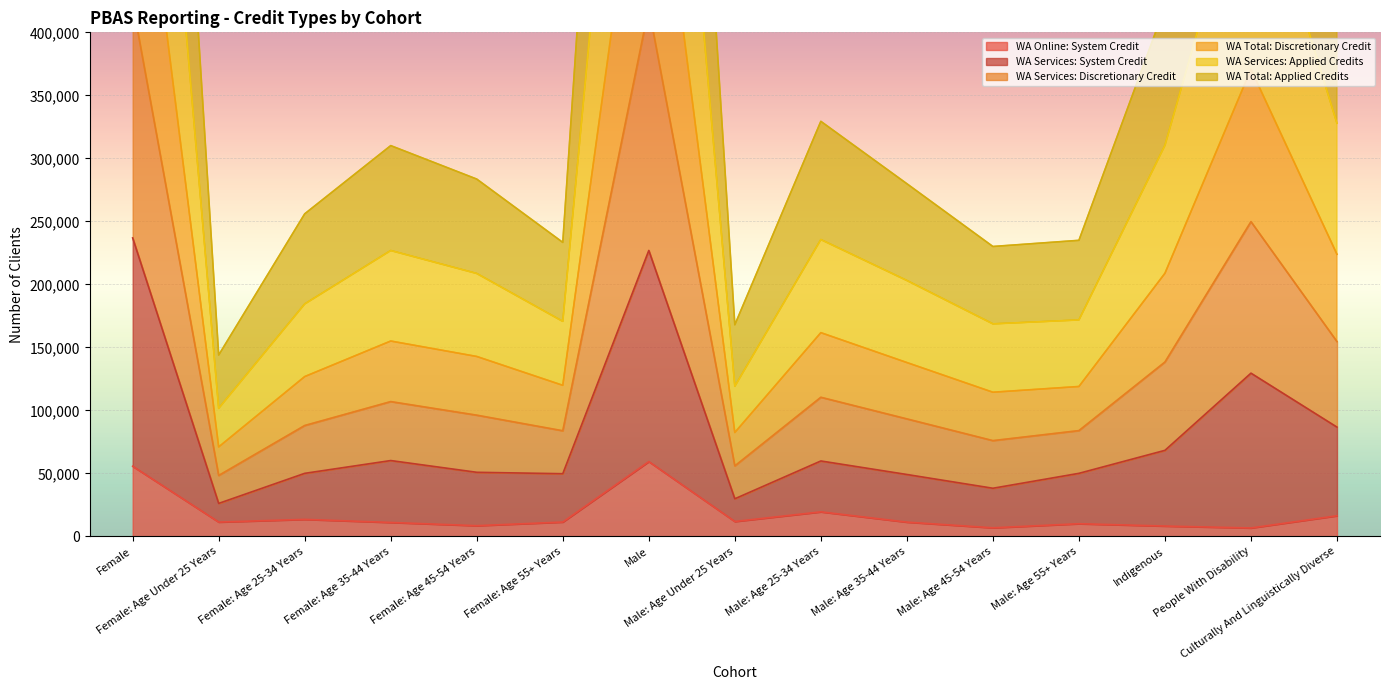

Reading left to right, transcribe all the data shown in this chart.

WA Services: Applied Credits: 892120	101610	184430	226840	208630	170610	898105	119115	235545	203065	168640	171755	310335	549915	327775
WA Total: Applied Credits: 1226770	143885	255960	310095	283535	233295	1242085	167905	329365	279855	230040	234930	420225	736045	448725
WA Online: System Credit: 55640	11330	13465	11030	8460	11355	59335	11785	19450	11295	6785	10020	8170	6650	16340
WA Services: Discretionary Credit: 615380	70970	126790	155005	142755	119860	615290	82420	161650	137935	114370	118925	208770	370730	223835
WA Services: System Credit: 423135	48300	87955	106935	96160	83785	419350	55900	110370	93215	75960	83910	138330	249755	154560
WA Total: Discretionary Credit: 236845	26145	50005	60155	50830	49715	226900	29815	59825	49090	38170	50005	68255	129515	86680